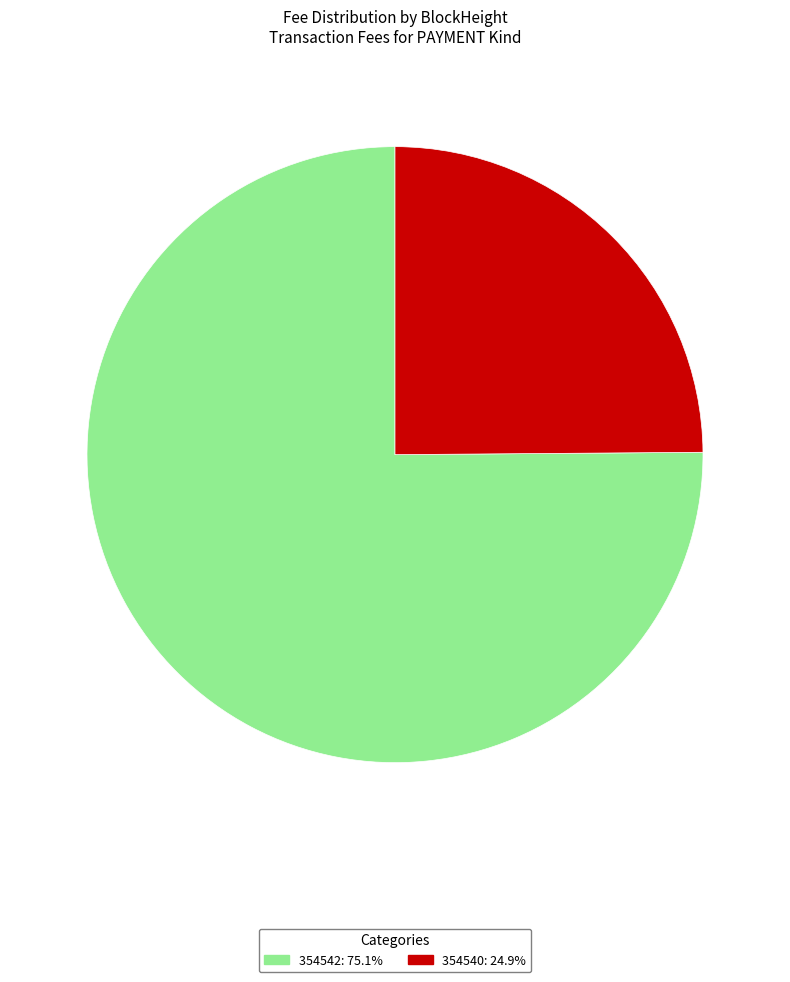

Rank the categories by value from highest to lowest.

354542, 354540